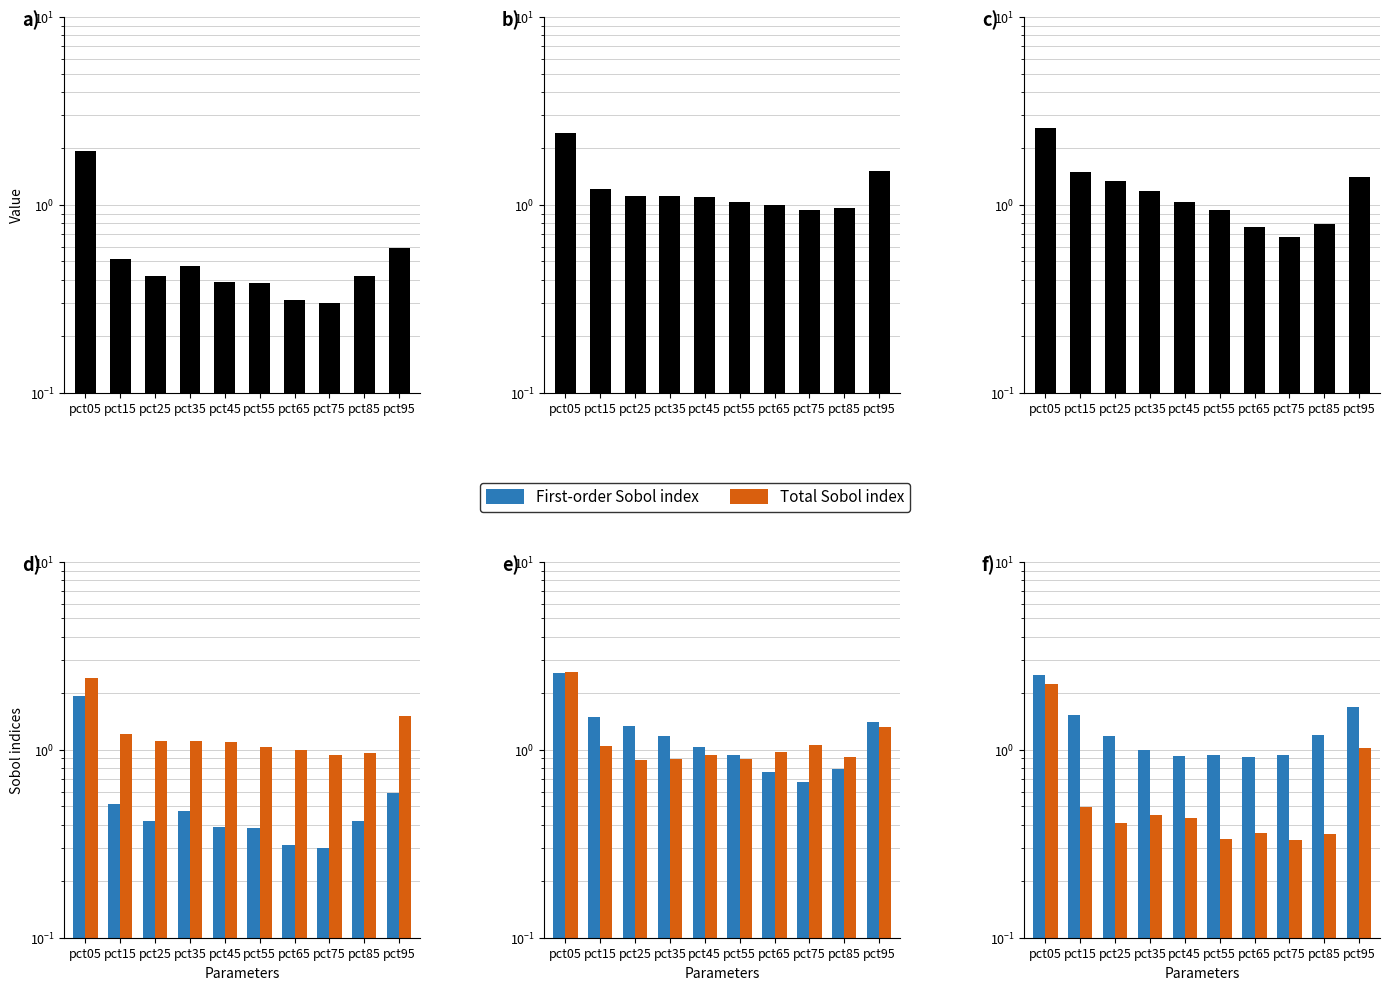

What is the sum of all First-order Sobol index values?

12.8